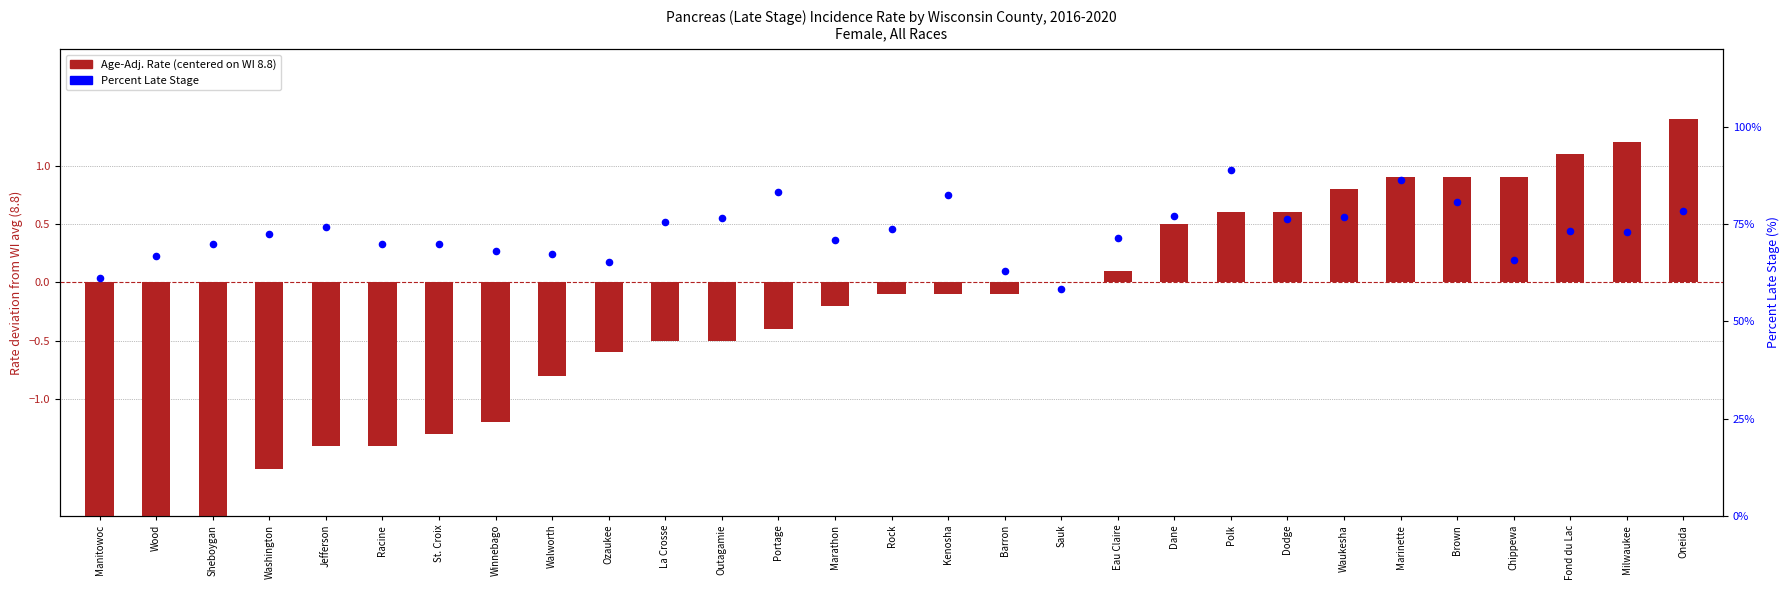

What is the change in value from Kenosha to Chippewa?

-16.8